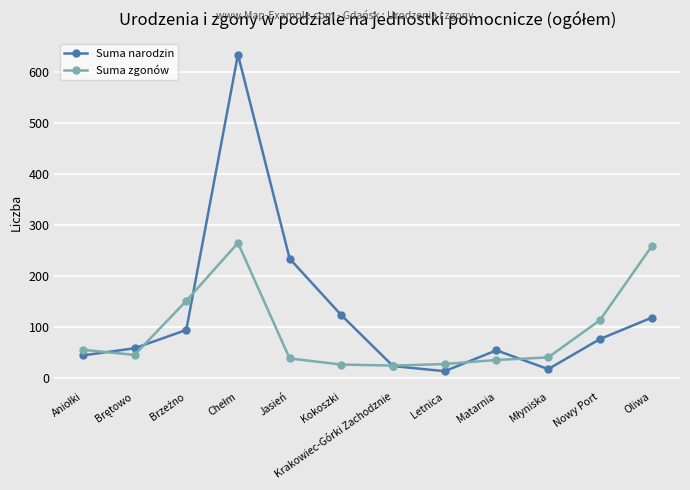

True or false: Suma zgonów has a value of 38 at Jasień.

True